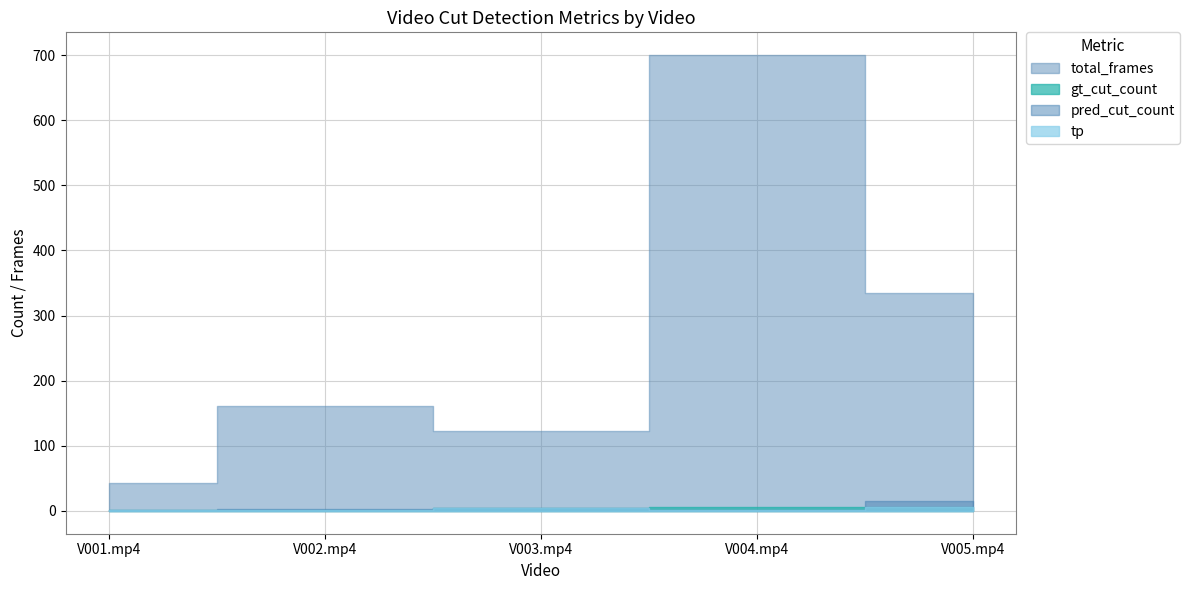

At which category does pred_cut_count reach its first local valley?

V004.mp4